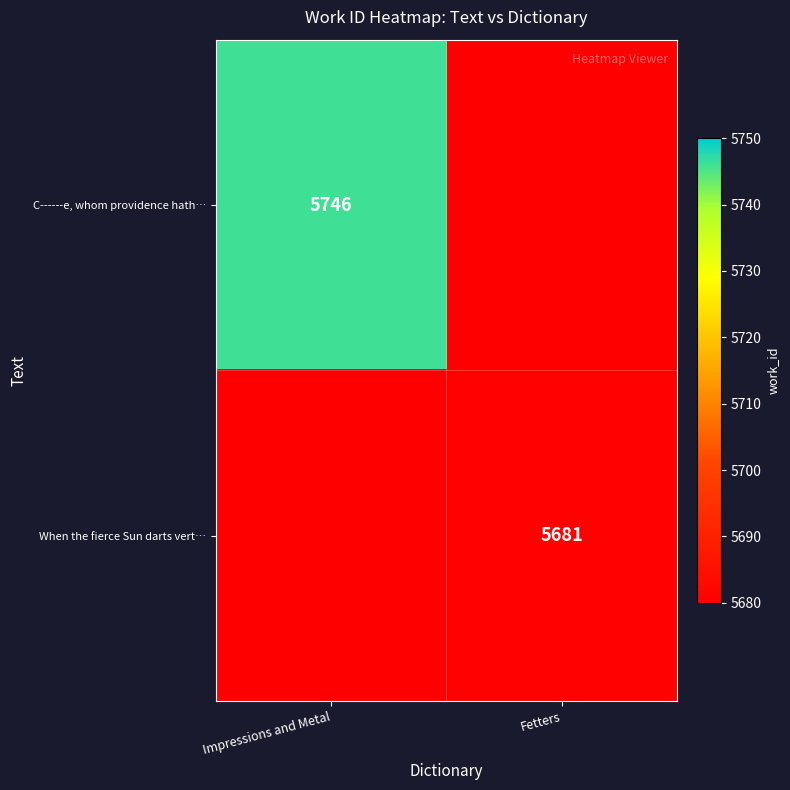

True or false: When the fierce Sun darts vert… has a value of 5681 at Fetters.

True